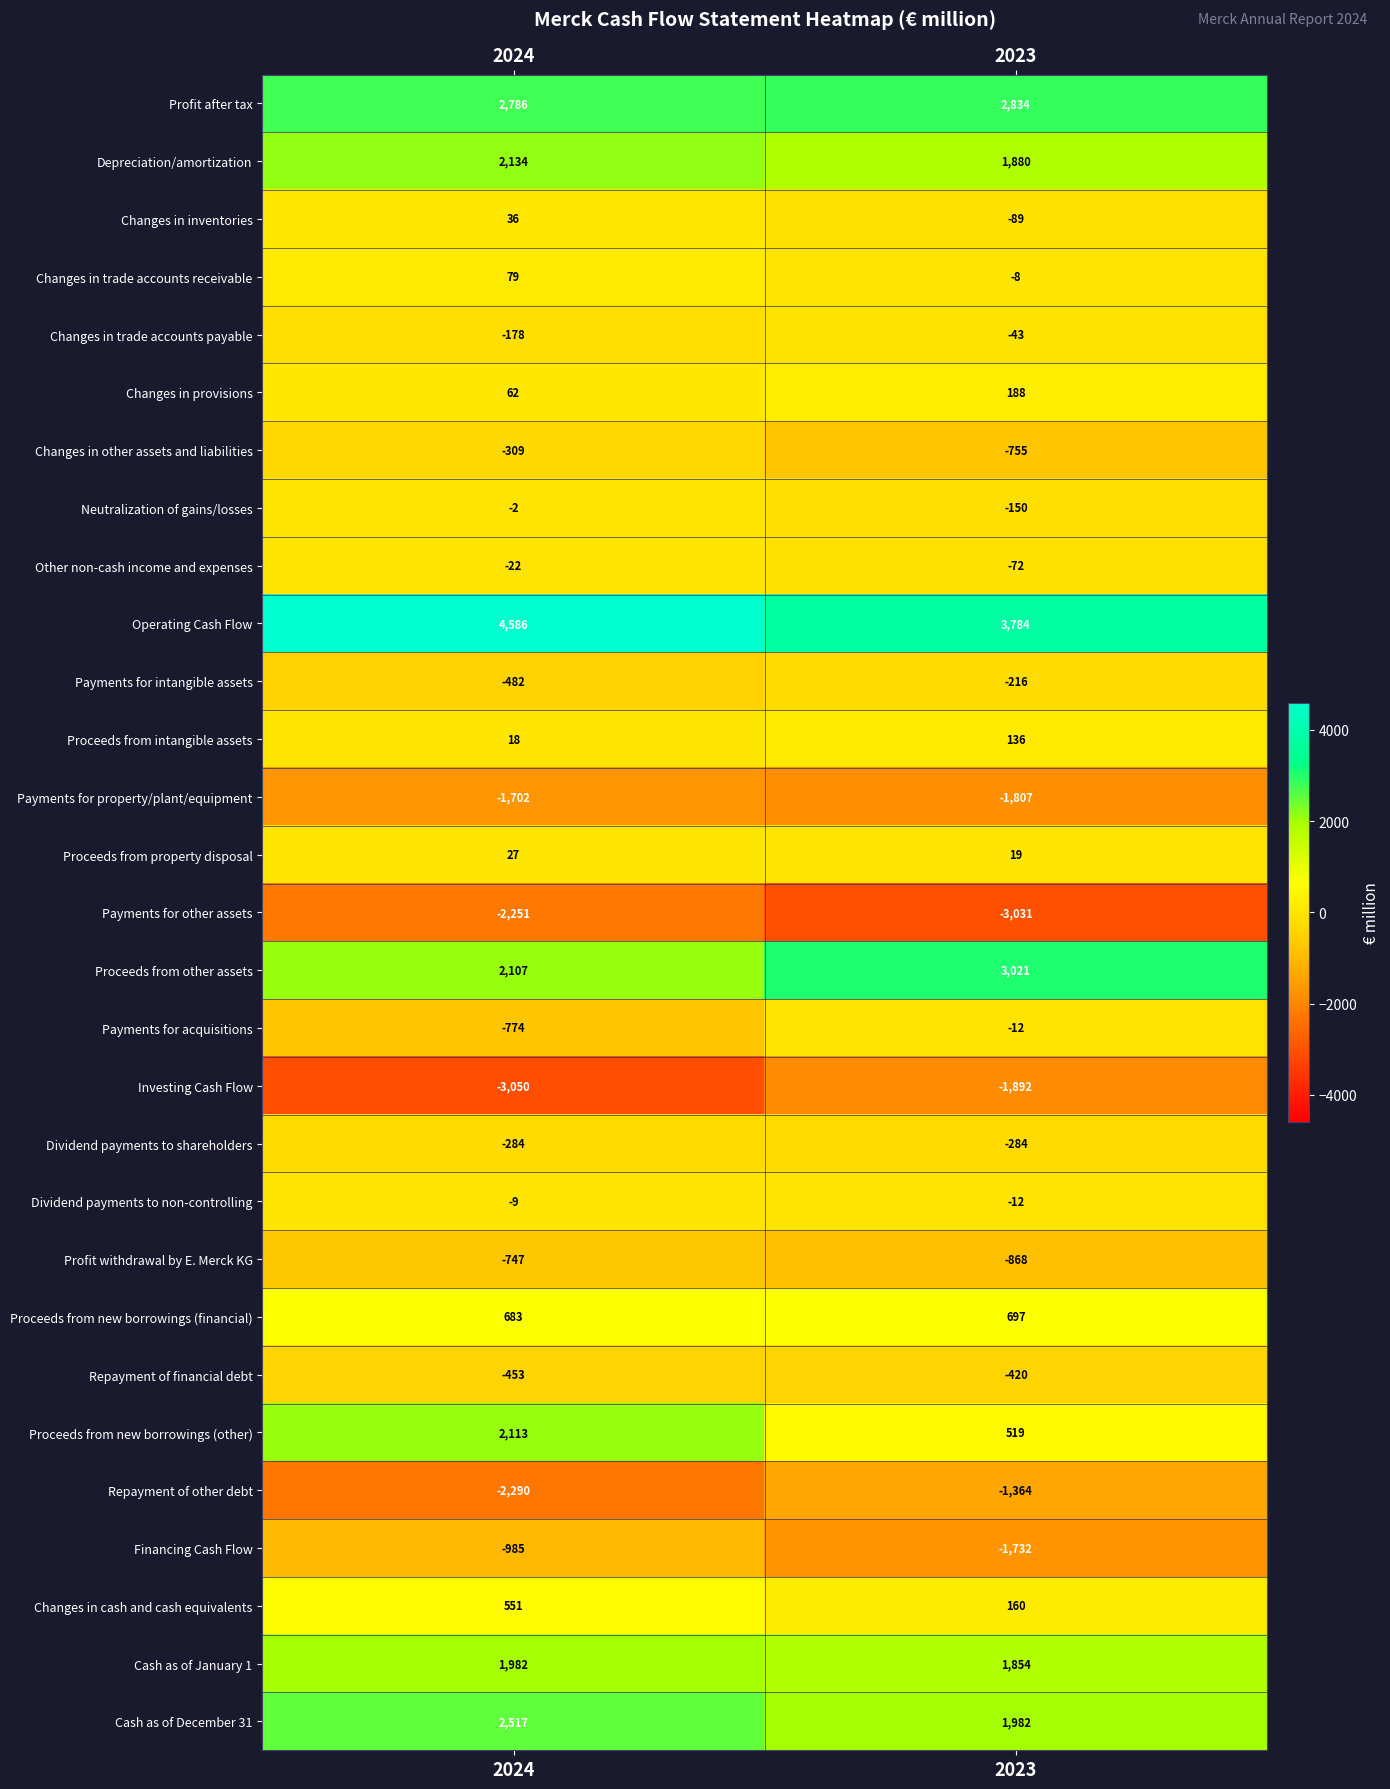

Which series has the largest range (max minus min)?

Proceeds from new borrowings (other)